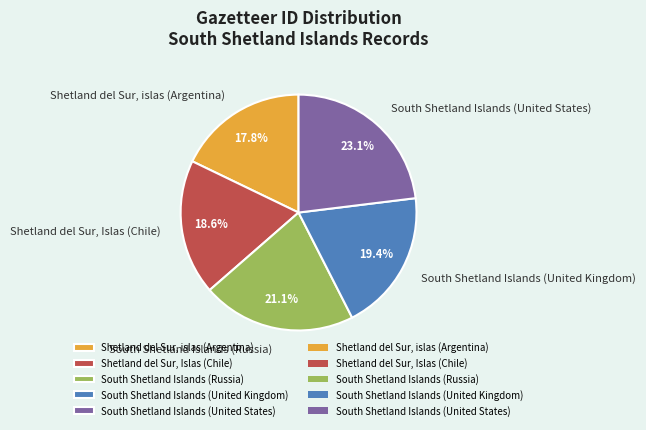

Is it true that South Shetland Islands (United States) is 23% of the pie?

True